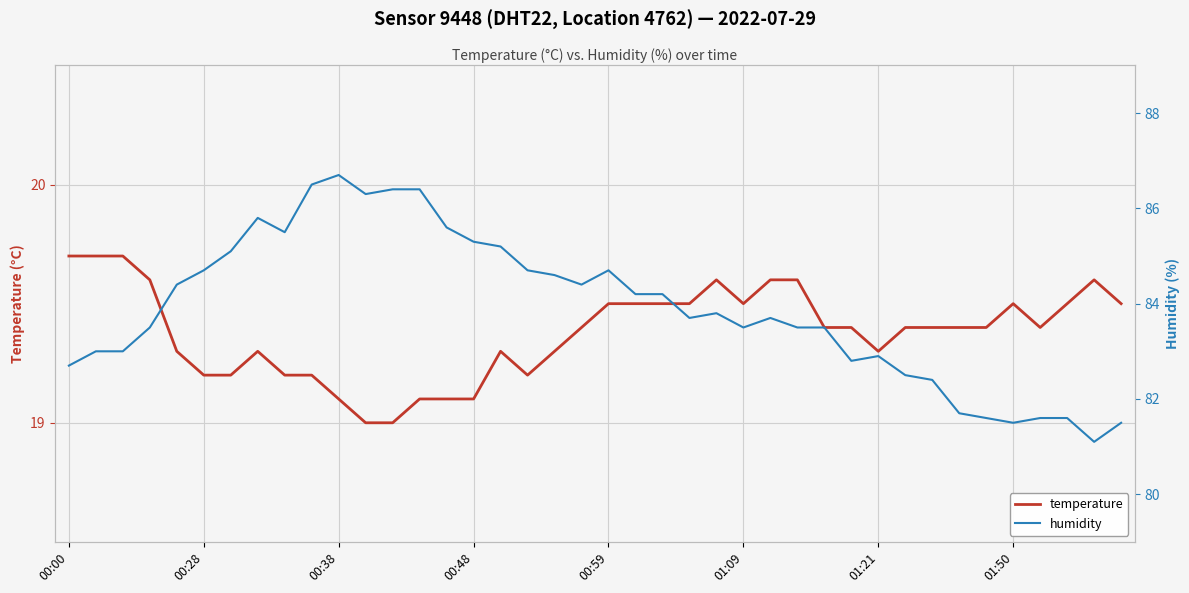

What is the highest value of the temperature series?

19.7